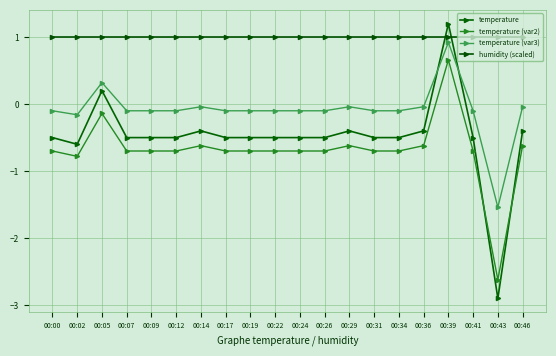

How many lines are shown in the chart?

4